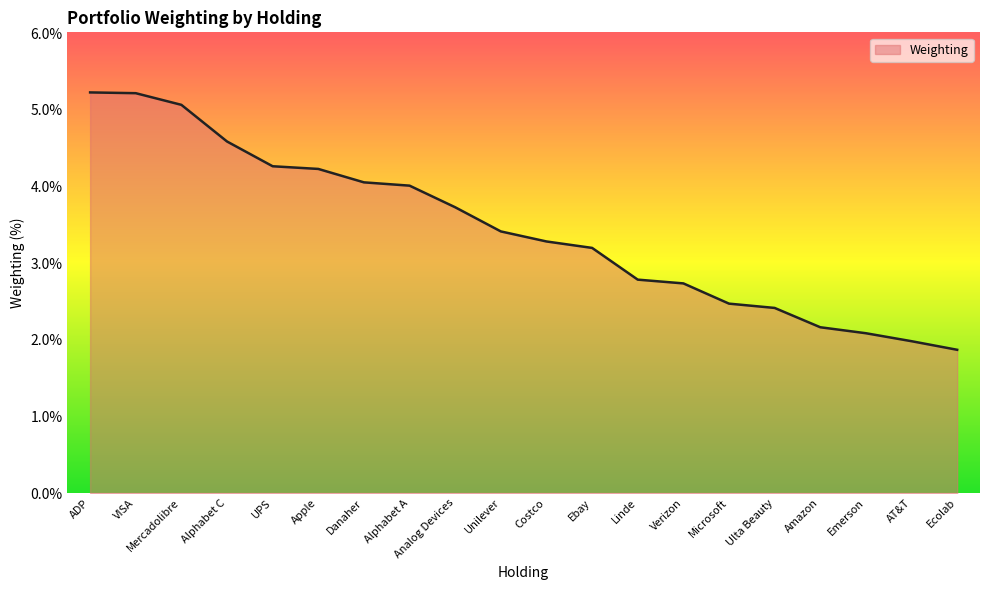

How many lines are shown in the chart?

1